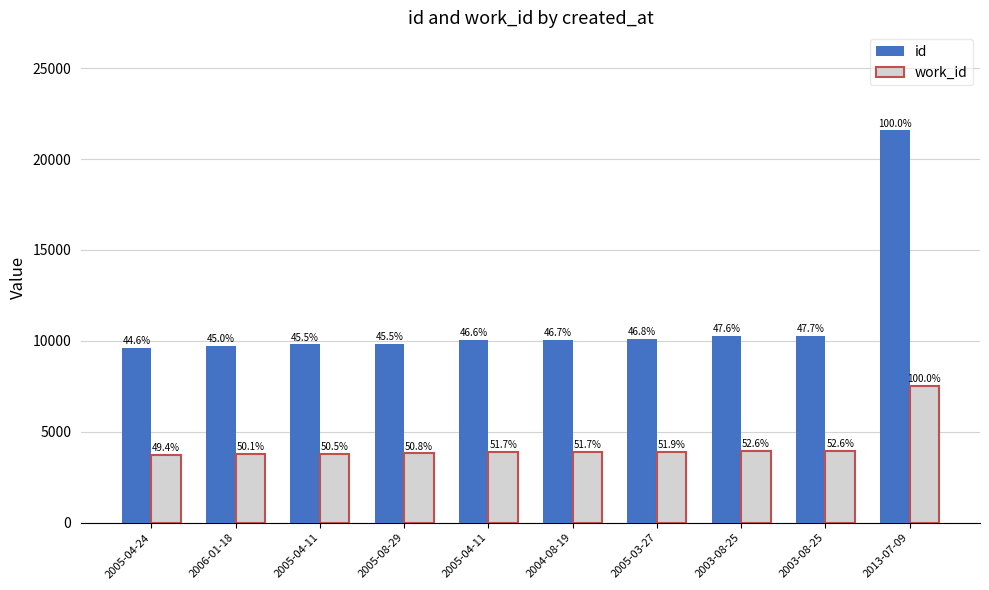

List the series in order of their peak value, highest first.

id, work_id